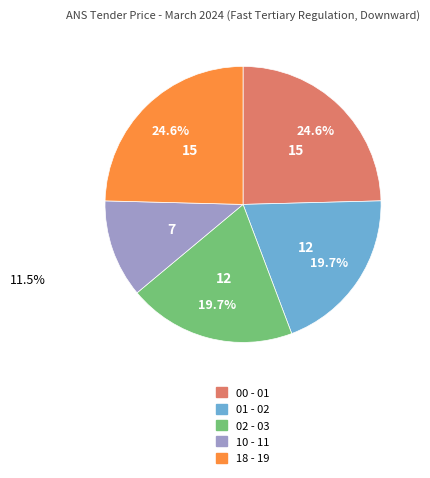

To the nearest percent, what is the average slice percentage?

20%